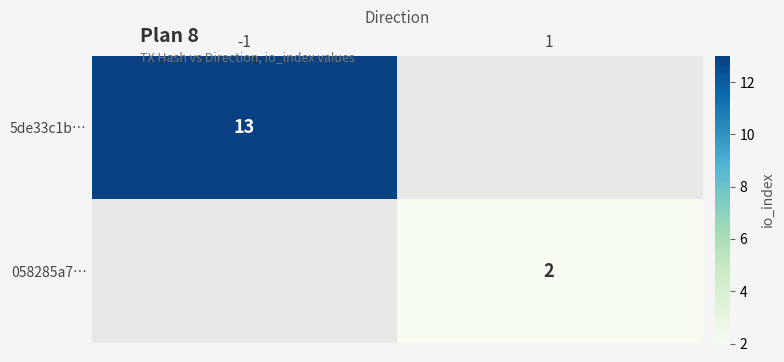

Is it true that 5de33c1b… equals 13 at -1?

True